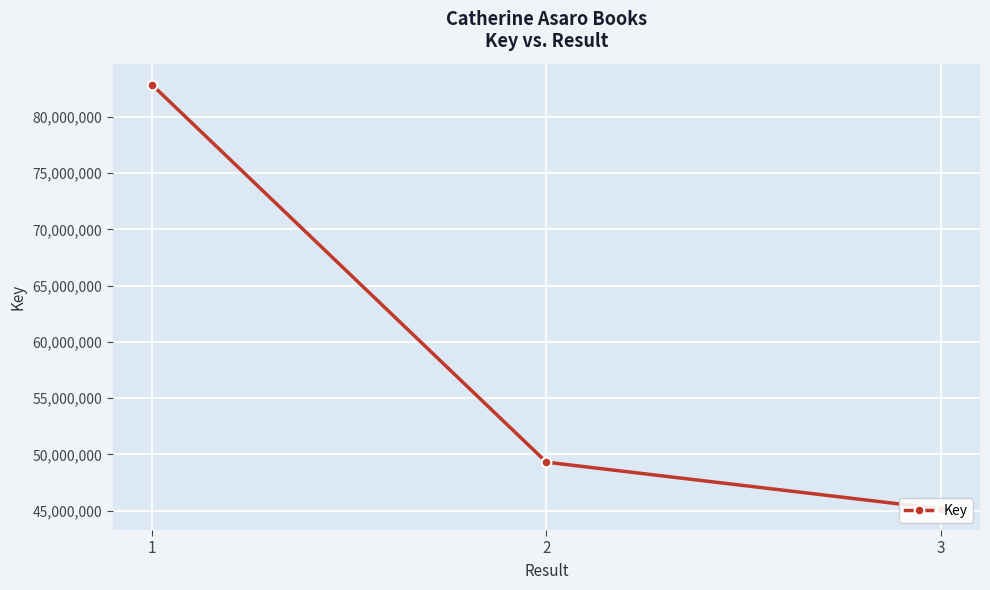

What is the maximum value shown in the chart?

82852565